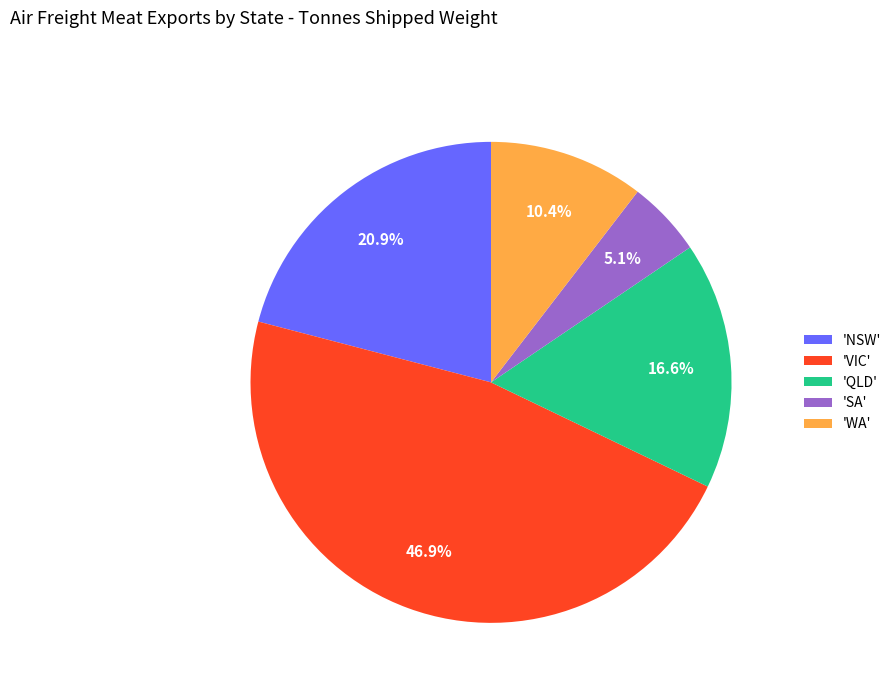

Approximately how many times larger is the value at 'VIC' compared to 'NSW'?

2.2